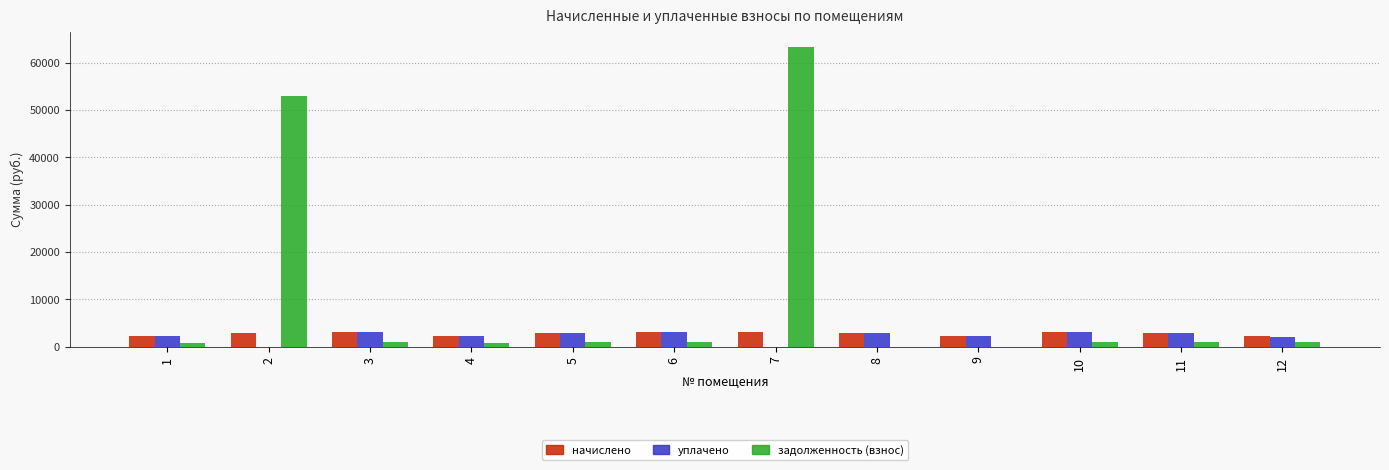

Which series has the largest total across all categories?

задолженность (взнос)